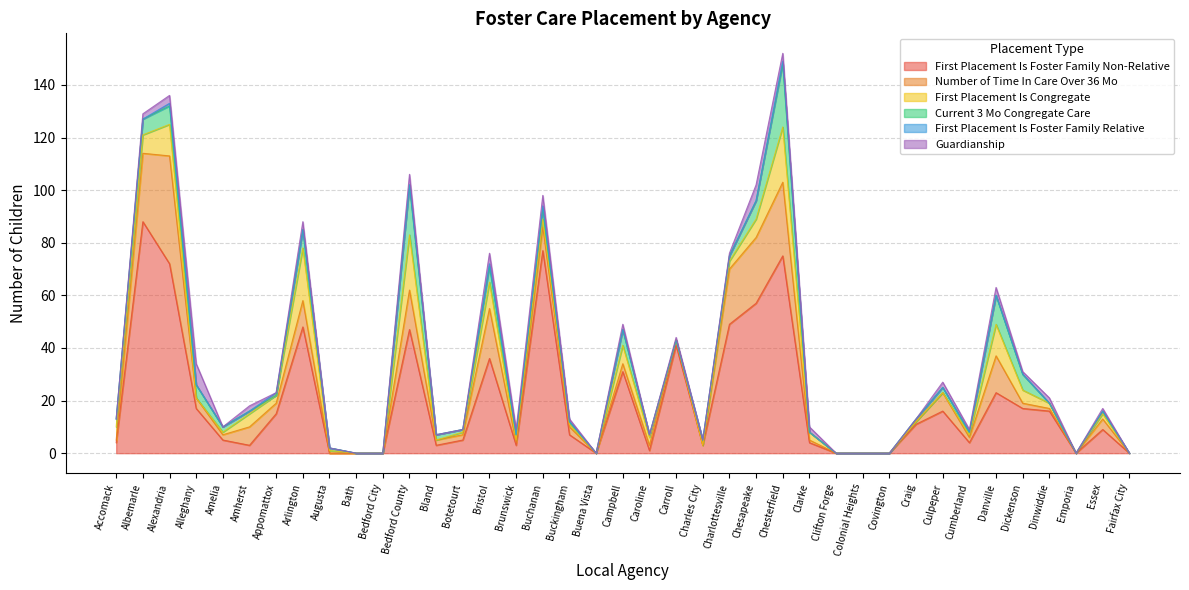

Reading left to right, extract all data points from this chart.

First Placement Is Foster Family Non-Relative: Accomack=4	Albemarle=88	Alexandria=72	Alleghany=17	Amelia=5	Amherst=3	Appomattox=15	Arlington=48	Augusta=0	Bath=0	Bedford City=0	Bedford County=47	Bland=3	Botetourt=5	Bristol=36	Brunswick=3	Buchanan=77	Buckingham=7	Buena Vista=0	Campbell=31	Caroline=1	Carroll=41	Charles City=3	Charlottesville=49	Chesapeake=57	Chesterfield=75	Clarke=4	Clifton Forge=0	Colonial Heights=0	Covington=0	Craig=11	Culpeper=16	Cumberland=4	Danville=23	Dickenson=17	Dinwiddie=16	Emporia=0	Essex=9	Fairfax City=0
Number of Time In Care Over 36 Mo: Accomack=1	Albemarle=26	Alexandria=41	Alleghany=4	Amelia=2	Amherst=7	Appomattox=4	Arlington=10	Augusta=0	Bath=0	Bedford City=0	Bedford County=15	Bland=2	Botetourt=2	Bristol=19	Brunswick=1	Buchanan=9	Buckingham=3	Buena Vista=0	Campbell=3	Caroline=2	Carroll=2	Charles City=0	Charlottesville=21	Chesapeake=25	Chesterfield=28	Clarke=1	Clifton Forge=0	Colonial Heights=0	Covington=0	Craig=1	Culpeper=7	Cumberland=2	Danville=14	Dickenson=2	Dinwiddie=1	Emporia=0	Essex=4	Fairfax City=0
First Placement Is Congregate: Accomack=5	Albemarle=7	Alexandria=12	Alleghany=0	Amelia=1	Amherst=5	Appomattox=3	Arlington=20	Augusta=1	Bath=0	Bedford City=0	Bedford County=21	Bland=0	Botetourt=1	Bristol=10	Brunswick=1	Buchanan=3	Buckingham=1	Buena Vista=0	Campbell=7	Caroline=3	Carroll=0	Charles City=0	Charlottesville=3	Chesapeake=7	Chesterfield=21	Clarke=3	Clifton Forge=0	Colonial Heights=0	Covington=0	Craig=0	Culpeper=0	Cumberland=1	Danville=12	Dickenson=5	Dinwiddie=2	Emporia=0	Essex=2	Fairfax City=0
Current 3 Mo Congregate Care: Accomack=3	Albemarle=6	Alexandria=7	Alleghany=5	Amelia=2	Amherst=1	Appomattox=0	Arlington=7	Augusta=1	Bath=0	Bedford City=0	Bedford County=19	Bland=2	Botetourt=1	Bristol=6	Brunswick=2	Buchanan=4	Buckingham=1	Buena Vista=0	Campbell=6	Caroline=1	Carroll=0	Charles City=2	Charlottesville=2	Chesapeake=7	Chesterfield=24	Clarke=0	Clifton Forge=0	Colonial Heights=0	Covington=0	Craig=1	Culpeper=2	Cumberland=1	Danville=11	Dickenson=6	Dinwiddie=0	Emporia=0	Essex=1	Fairfax City=0
First Placement Is Foster Family Relative: Accomack=0	Albemarle=0	Alexandria=1	Alleghany=0	Amelia=0	Amherst=0	Appomattox=1	Arlington=0	Augusta=0	Bath=0	Bedford City=0	Bedford County=0	Bland=0	Botetourt=0	Bristol=1	Brunswick=0	Buchanan=1	Buckingham=0	Buena Vista=0	Campbell=0	Caroline=0	Carroll=0	Charles City=0	Charlottesville=0	Chesapeake=0	Chesterfield=1	Clarke=0	Clifton Forge=0	Colonial Heights=0	Covington=0	Craig=0	Culpeper=0	Cumberland=0	Danville=0	Dickenson=0	Dinwiddie=0	Emporia=0	Essex=0	Fairfax City=0
Guardianship: Accomack=0	Albemarle=2	Alexandria=3	Alleghany=8	Amelia=0	Amherst=2	Appomattox=0	Arlington=3	Augusta=0	Bath=0	Bedford City=0	Bedford County=4	Bland=0	Botetourt=0	Bristol=4	Brunswick=2	Buchanan=4	Buckingham=1	Buena Vista=0	Campbell=2	Caroline=0	Carroll=1	Charles City=0	Charlottesville=1	Chesapeake=6	Chesterfield=3	Clarke=2	Clifton Forge=0	Colonial Heights=0	Covington=0	Craig=0	Culpeper=2	Cumberland=1	Danville=3	Dickenson=1	Dinwiddie=2	Emporia=0	Essex=1	Fairfax City=0